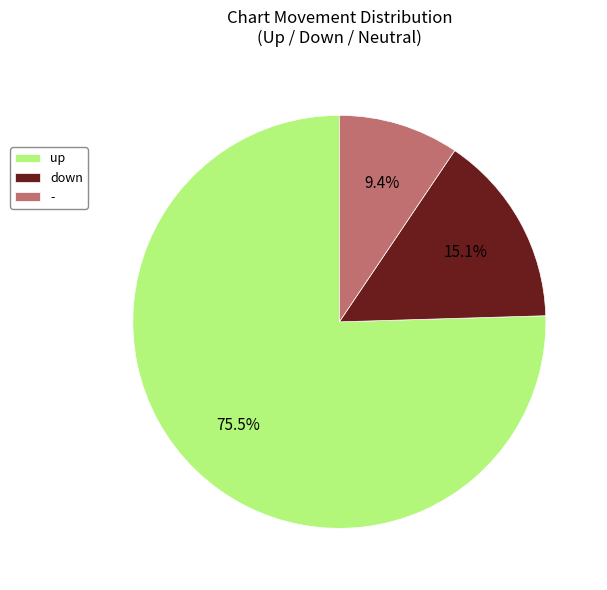

Does up represent more than half of the total?

Yes